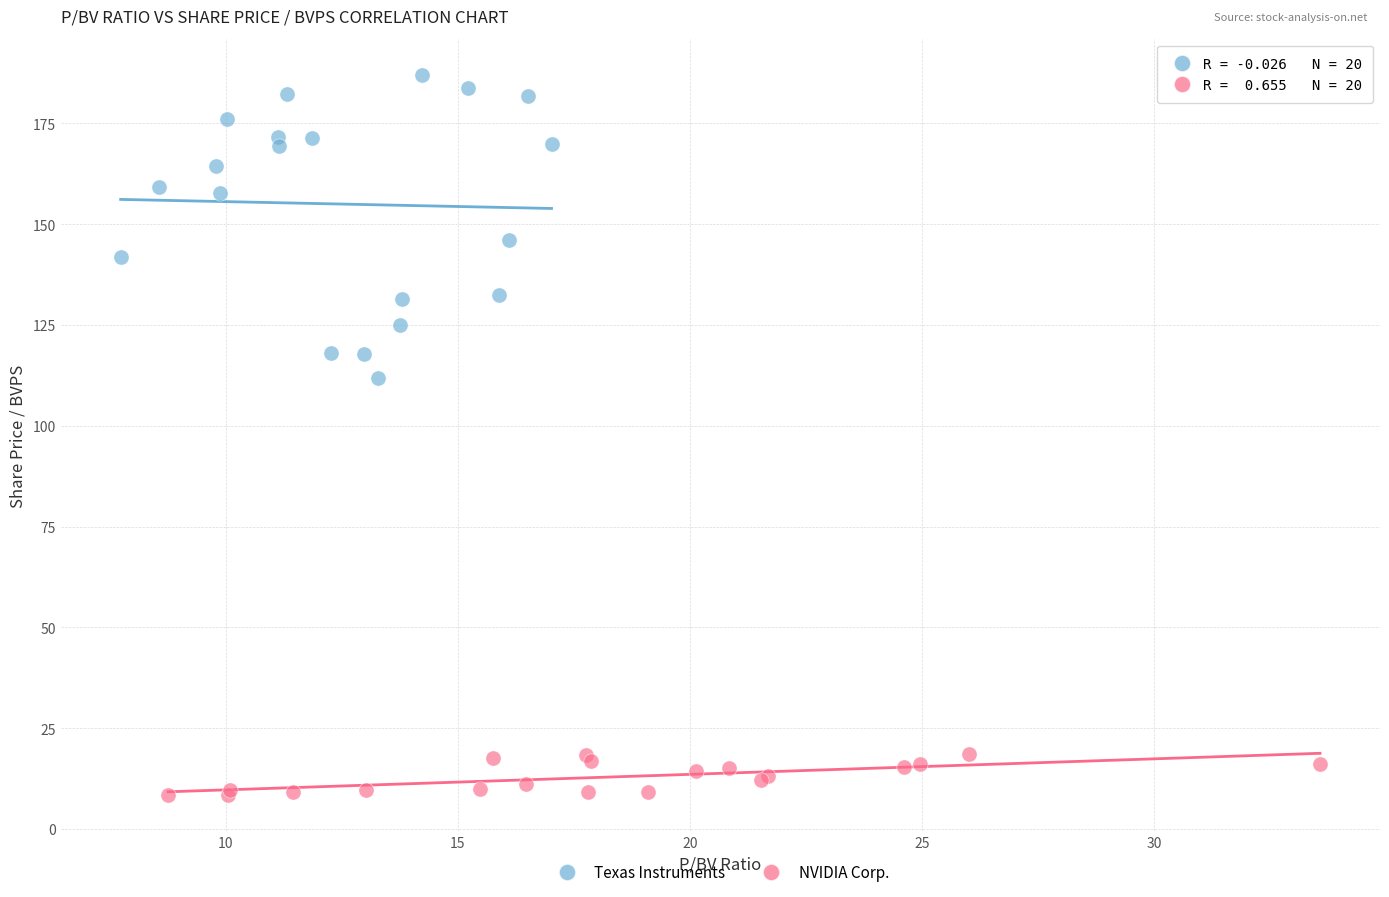

Which series contains the lowest Y value?

NVIDIA Corp.